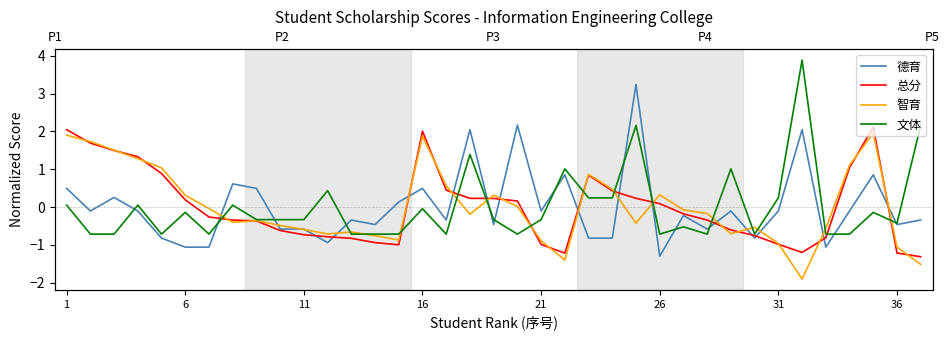

How many data points in 智育 are above 0?

15